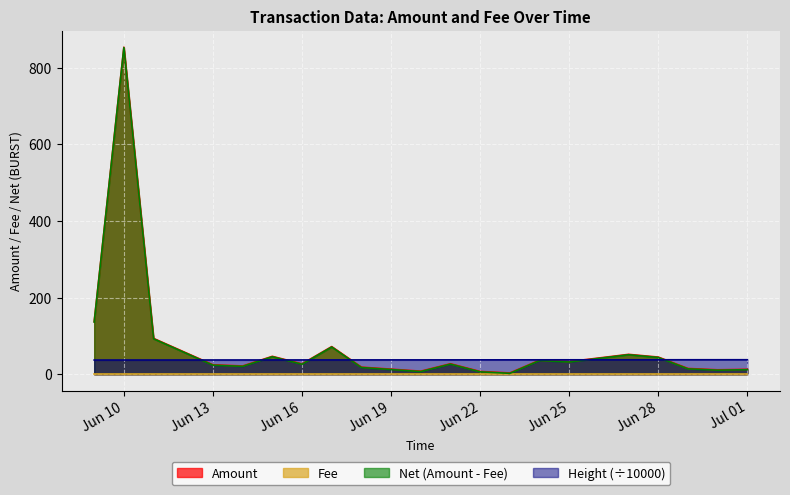

Which series has the largest total across all categories?

Amount